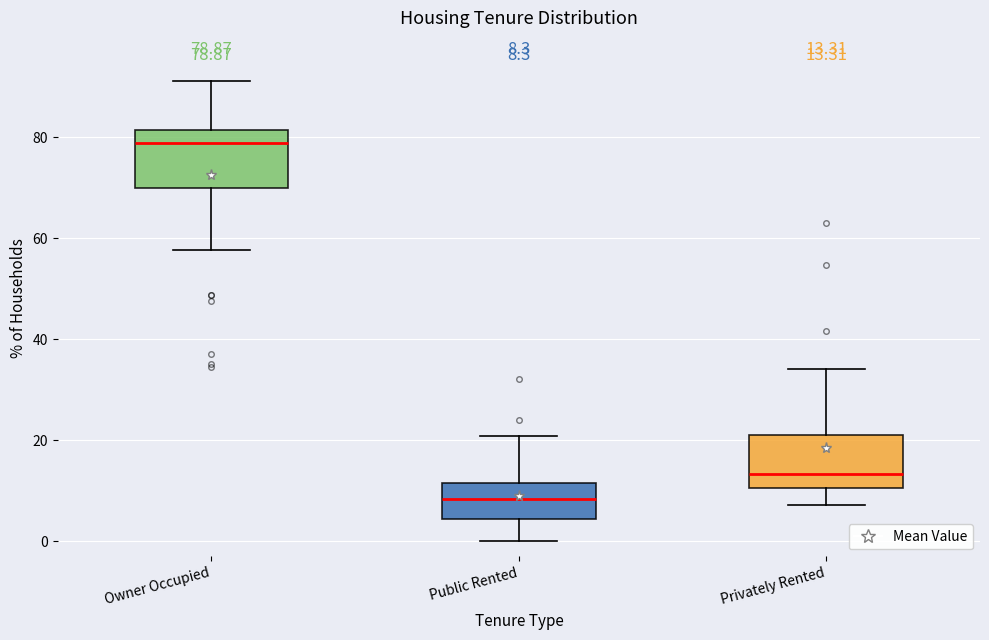

Which box has the lowest median line?

Public Rented